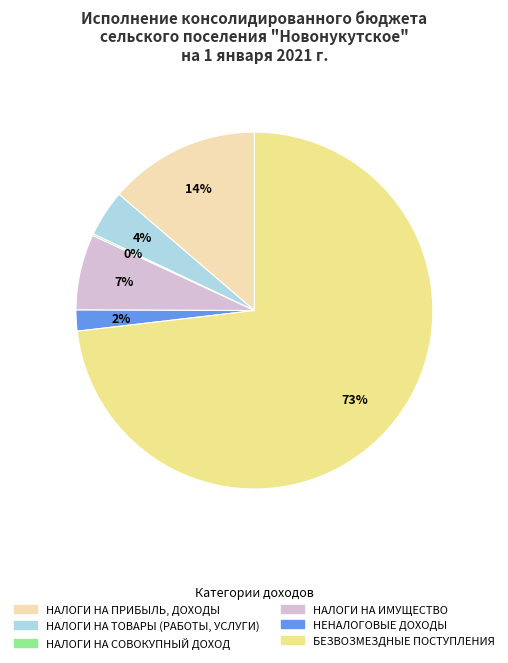

What is the ratio of the value at НЕНАЛОГОВЫЕ ДОХОДЫ to the value at НАЛОГИ НА ИМУЩЕСТВО?

0.3